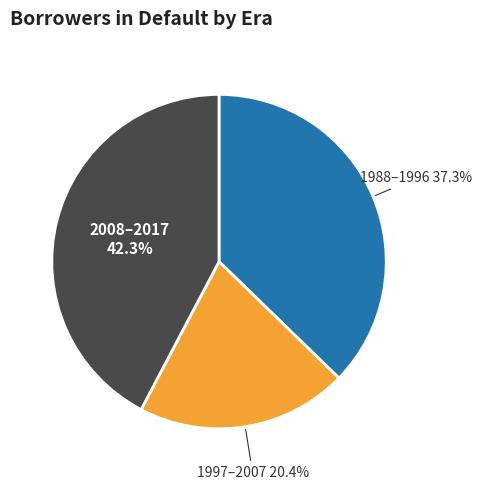

Is there any slice that represents more than half of the pie?

No